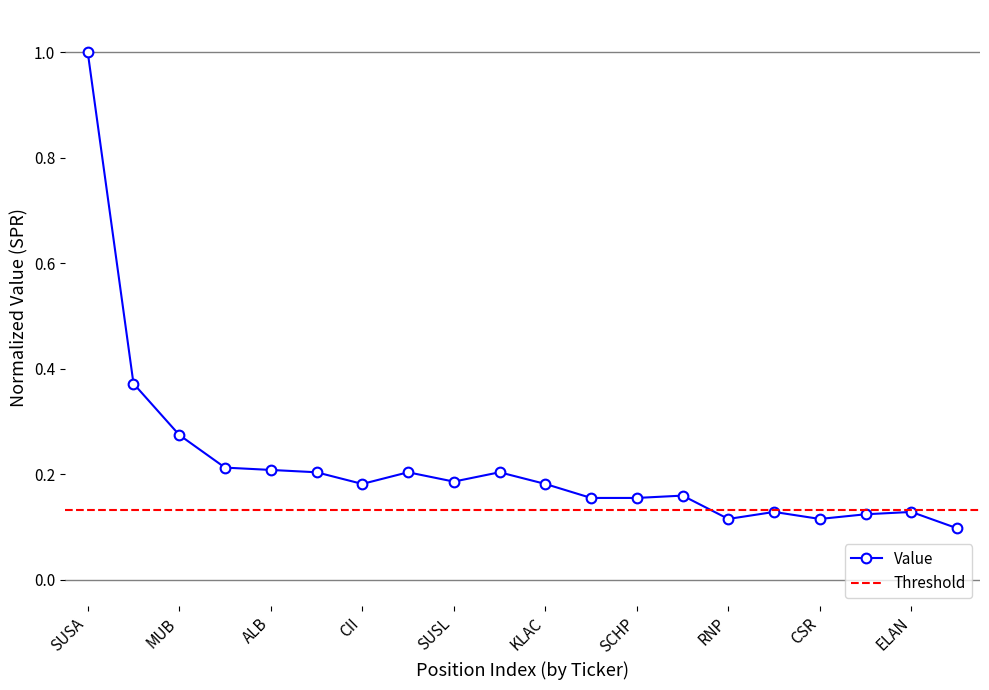

Count the values in the range 0 to 1.

20